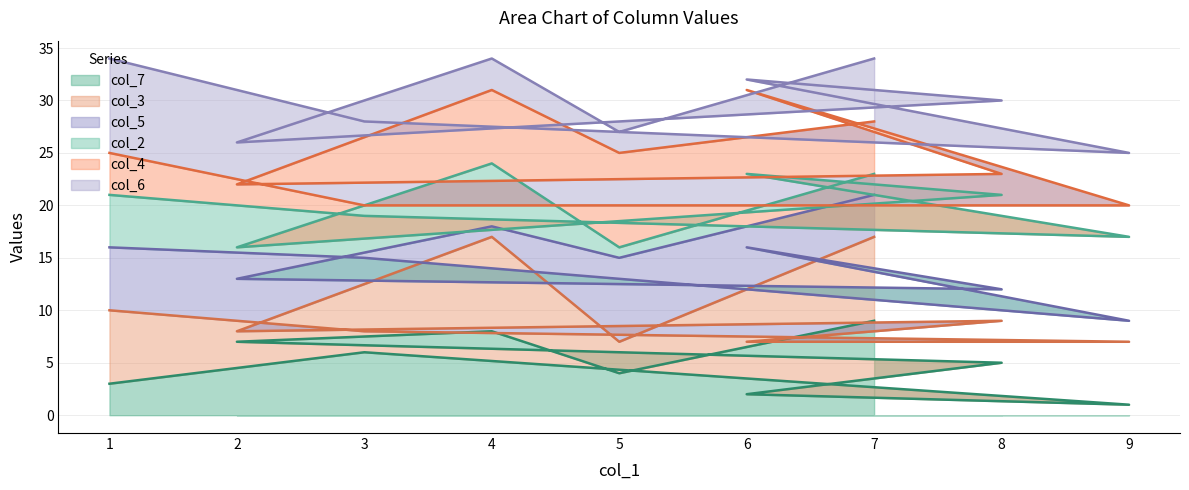

Rank the series by their maximum value, from lowest to highest.

col_7 (line), col_3 (line), col_5 (line), col_2 (line), col_4 (line), col_6 (line)